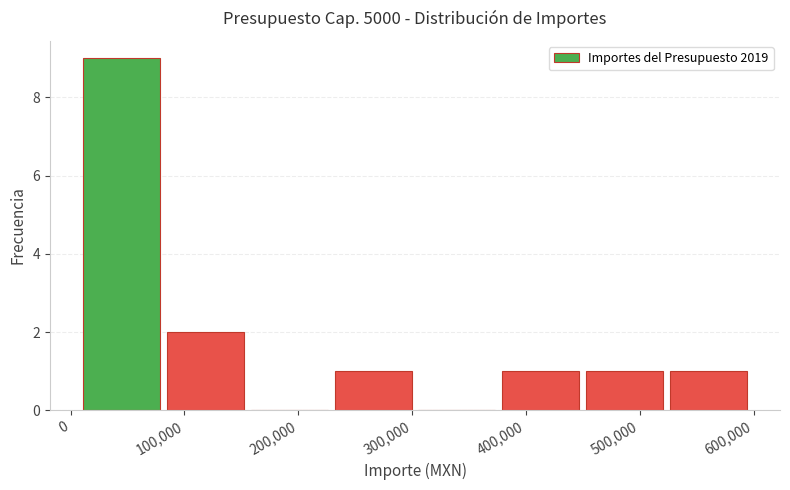

Reading left to right, list every bar in this chart as the range it spans on the x-axis followed by its height. Neither the bar edges nor the heights are printed on the chart, so give them approximately, as read against the axes.

10000 to 80000: 9
80000 to 160000: 2
160000 to 230000: 0
230000 to 310000: 1
310000 to 380000: 0
380000 to 450000: 1
450000 to 530000: 1
530000 to 600000: 1